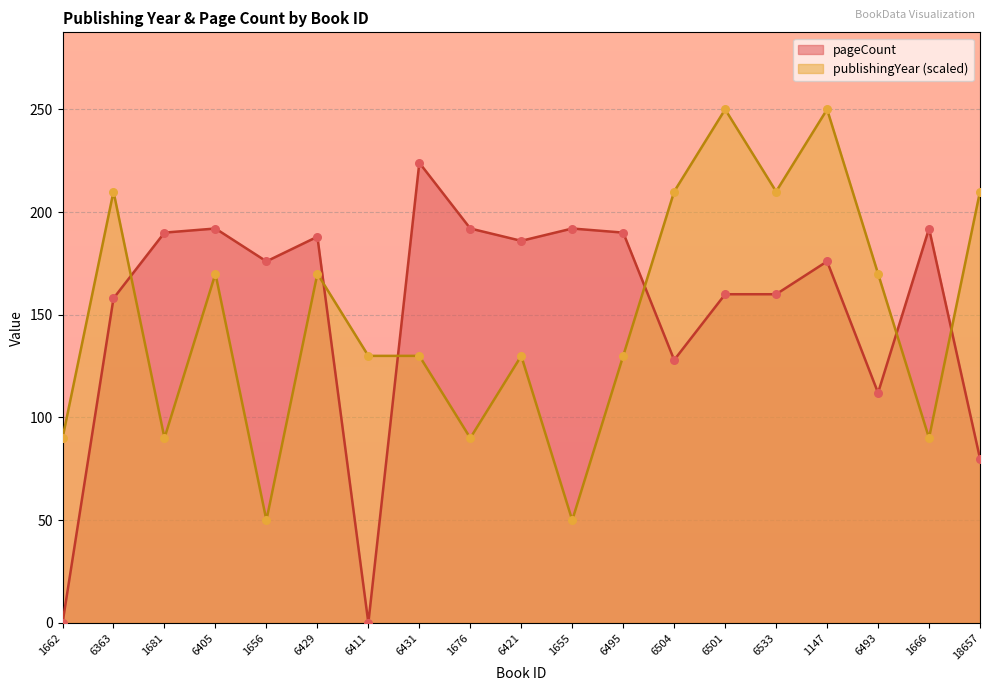

What are all the series names shown in the legend?

pageCount, publishingYear (scaled)